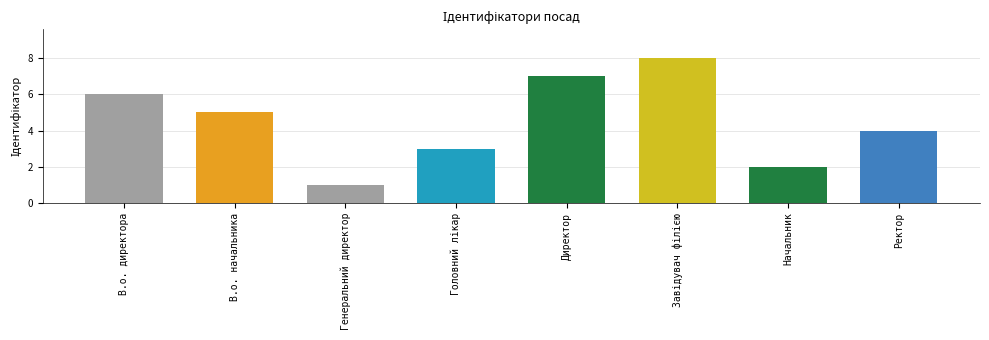

What is the greatest value displayed?

8